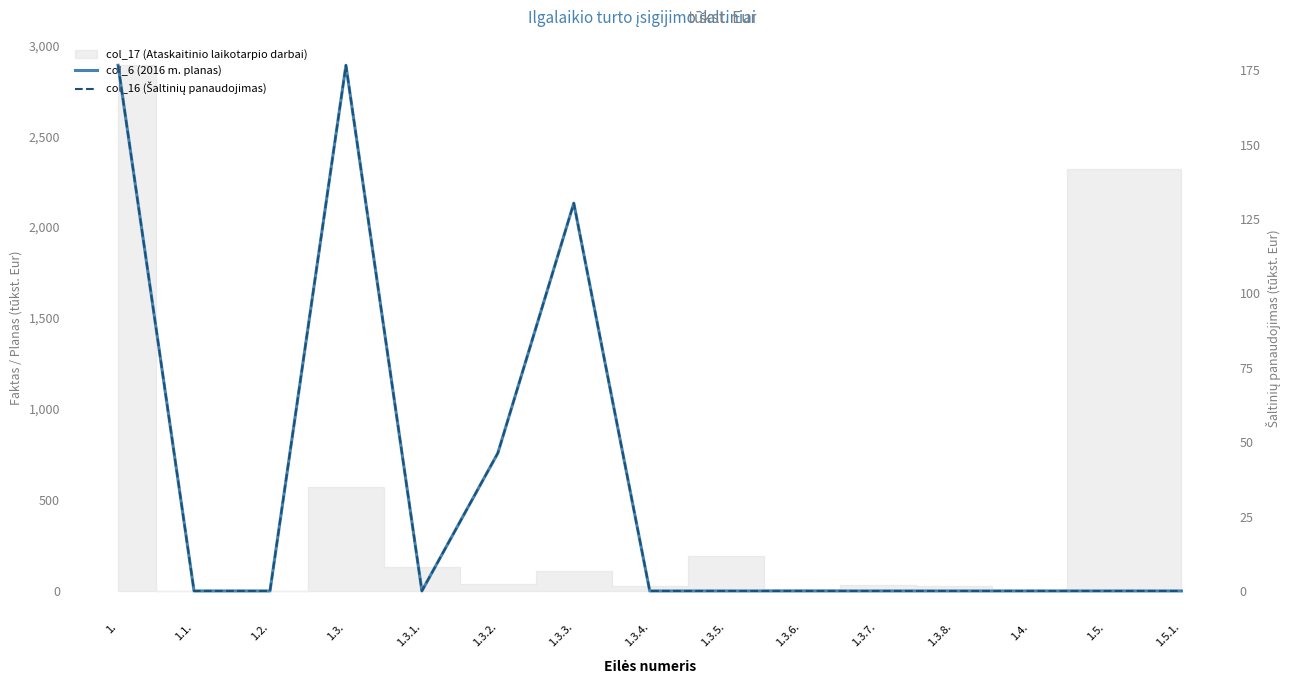

What is the maximum value for col_16 (Šaltinių panaudojimas)?

176.7